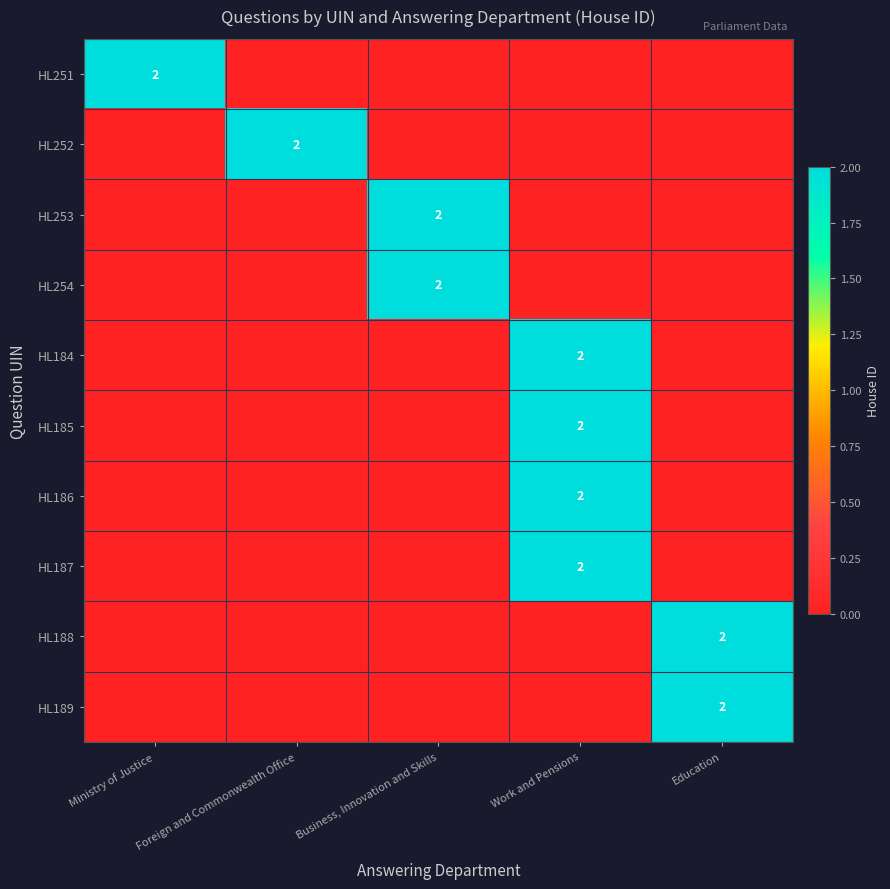

At how many categories does at least one series exceed 0?

5